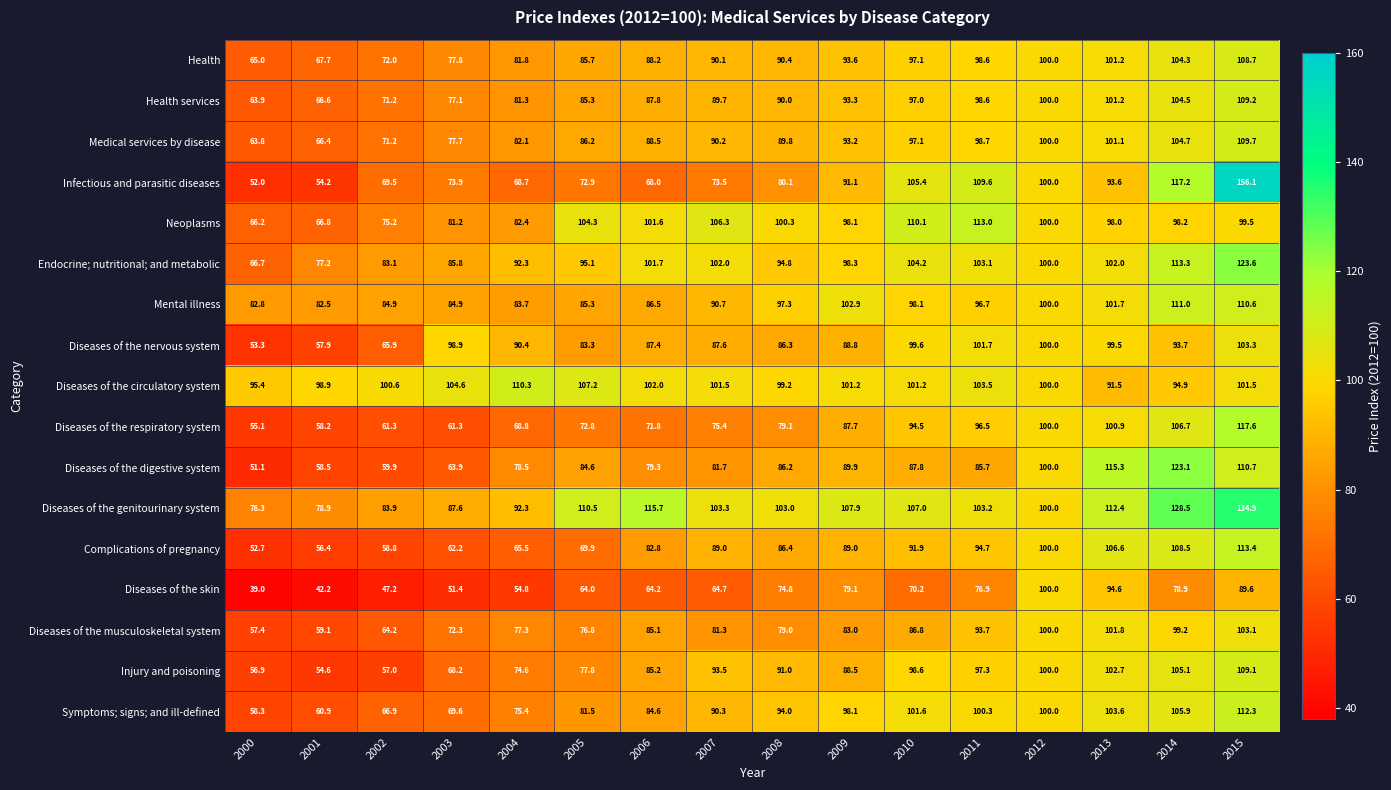

What is the smallest value displayed?

39.0